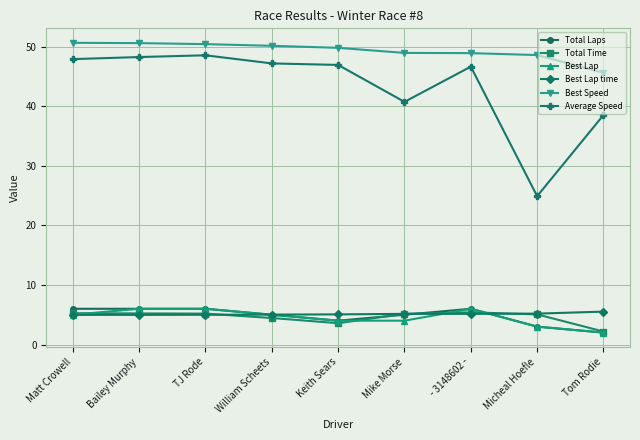

What is the approximate value of Total Time at - 3148602 -?

5.4